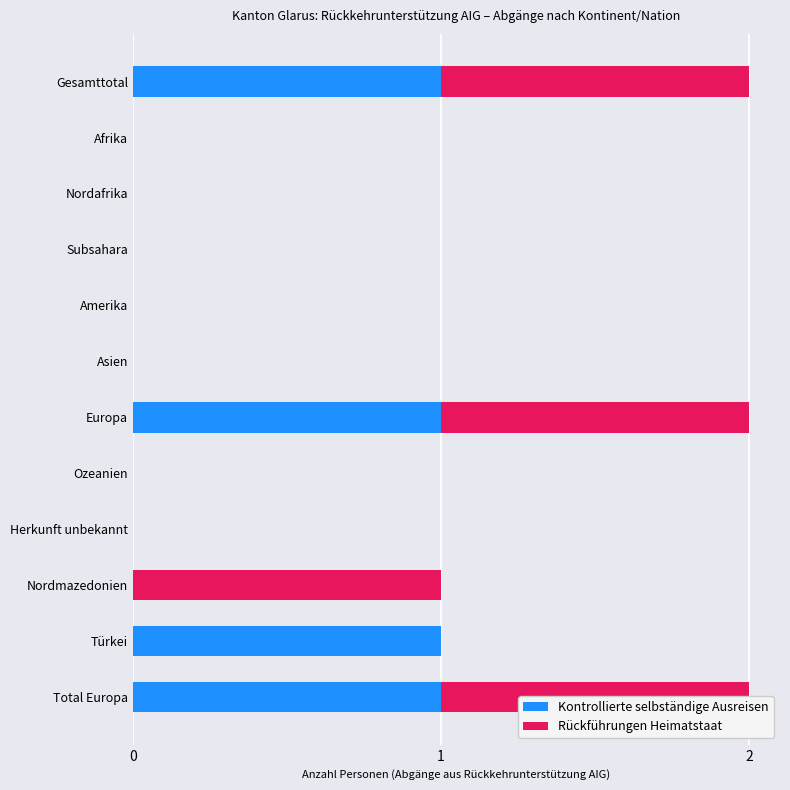

The value of Rückführungen Heimatstaat at Afrika is 1. True or false?

False